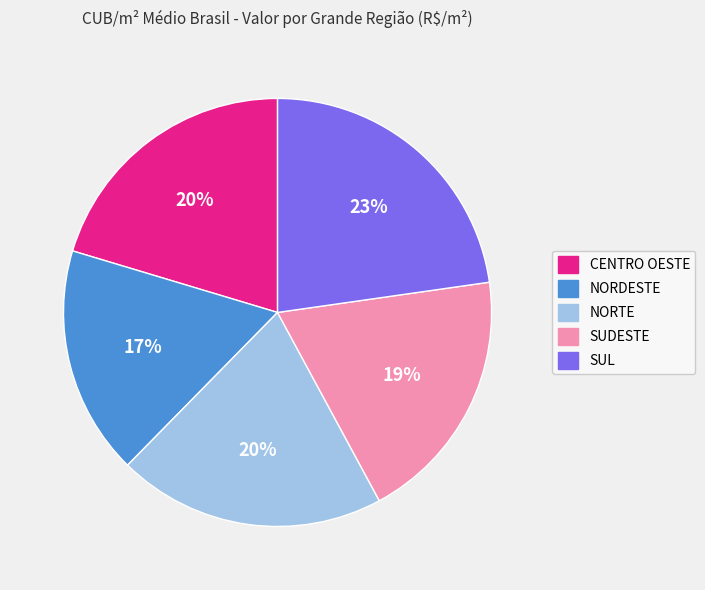

Between SUDESTE and NORDESTE, which is larger?

SUDESTE